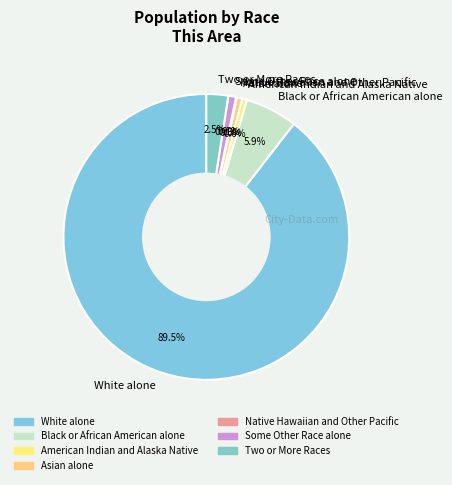

To the nearest percent, what is the difference between the largest and smallest slice percentages?

89%